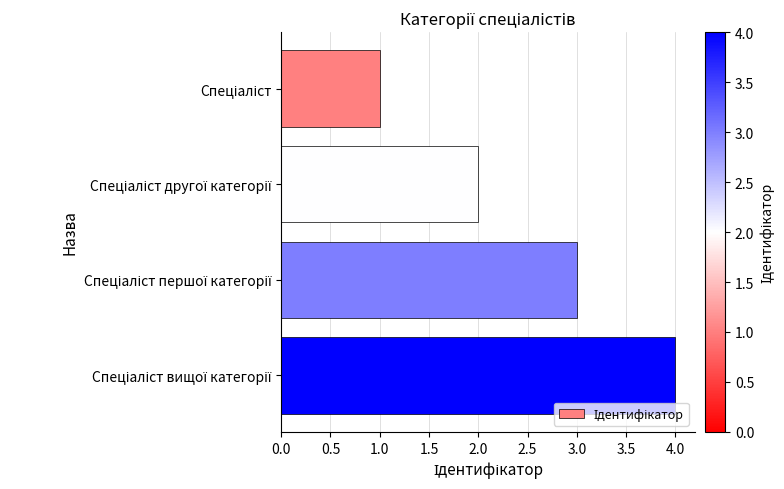

What is the difference between the maximum and minimum values?

3